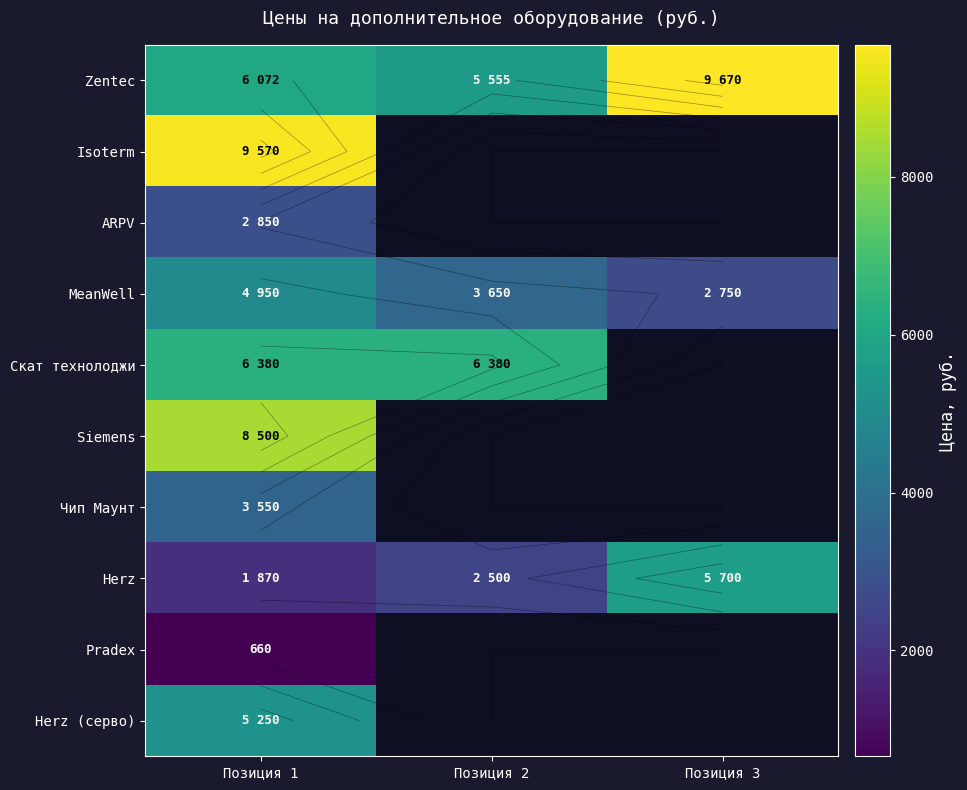

Rank the series by their maximum value, from highest to lowest.

Zentec, Isoterm, Siemens, Скат технолоджи, Herz, Herz (серво), MeanWell, Чип Маунт, ARPV, Pradex